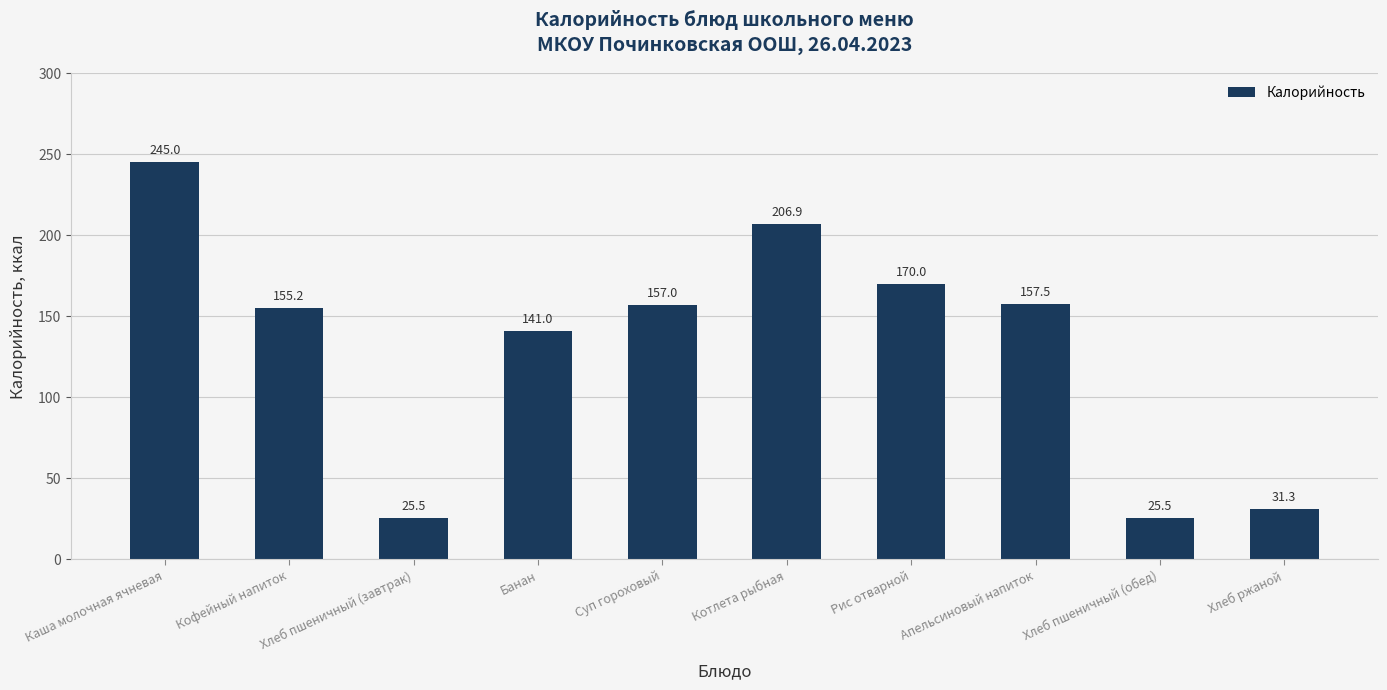

What is the difference between the values at Рис отварной and Апельсиновый напиток?

12.5